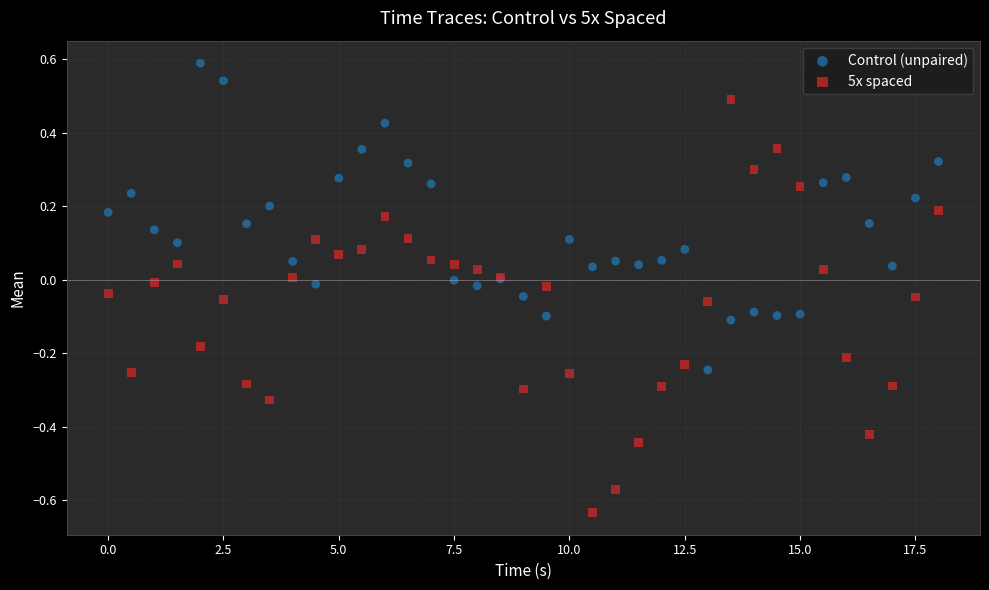

Which series contains the highest Y value?

Control (unpaired)